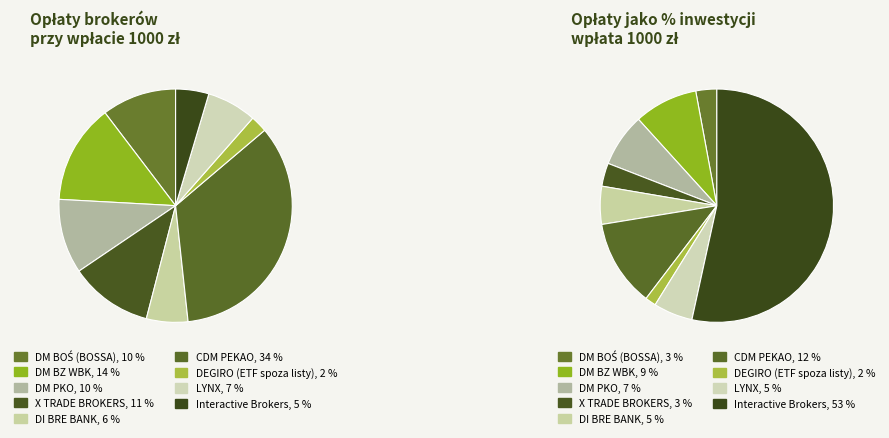

Between DM PKO and CDM PEKAO, which is larger?

CDM PEKAO